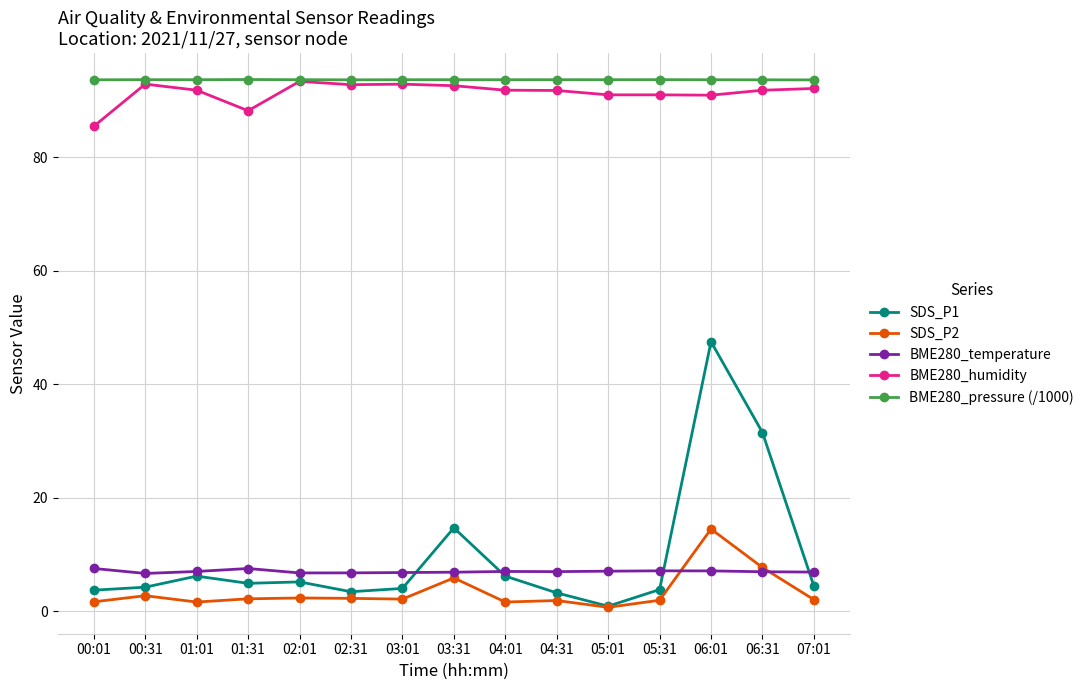

True or false: BME280_pressure (/1000) and BME280_temperature intersect in this chart.

False